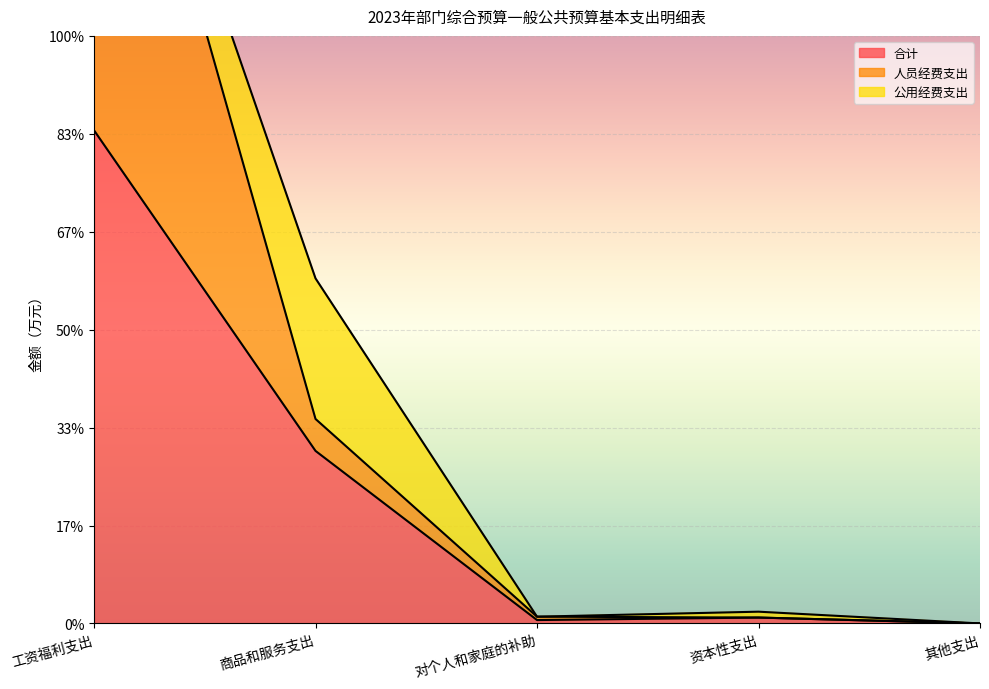

What is the sum of all 人员经费支出 values?

1228.8